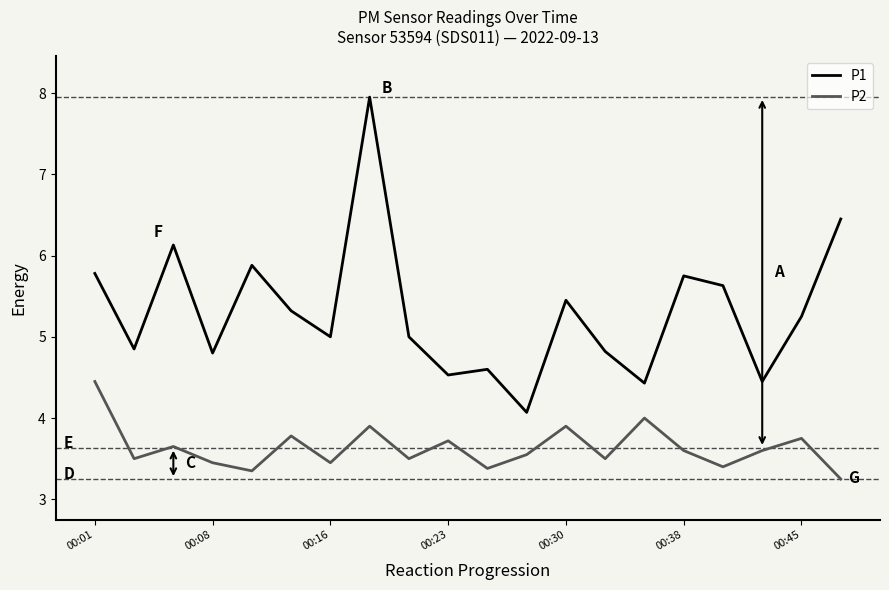

What is the greatest value displayed?

8.0